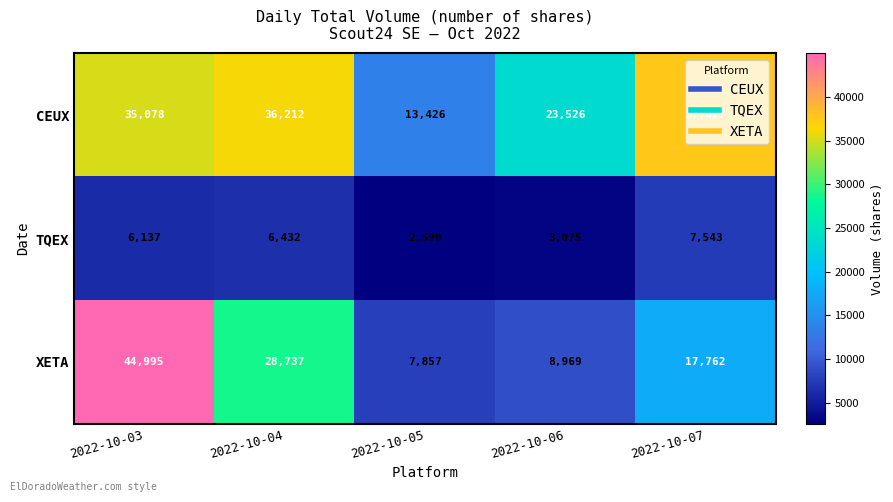

Rank the series by their average value, from highest to lowest.

CEUX, XETA, TQEX